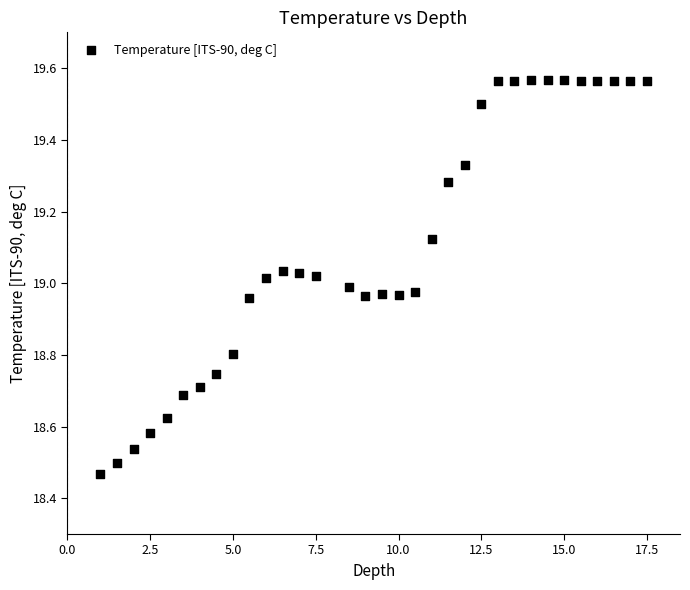

What is the range of X values (max minus min)?

16.5